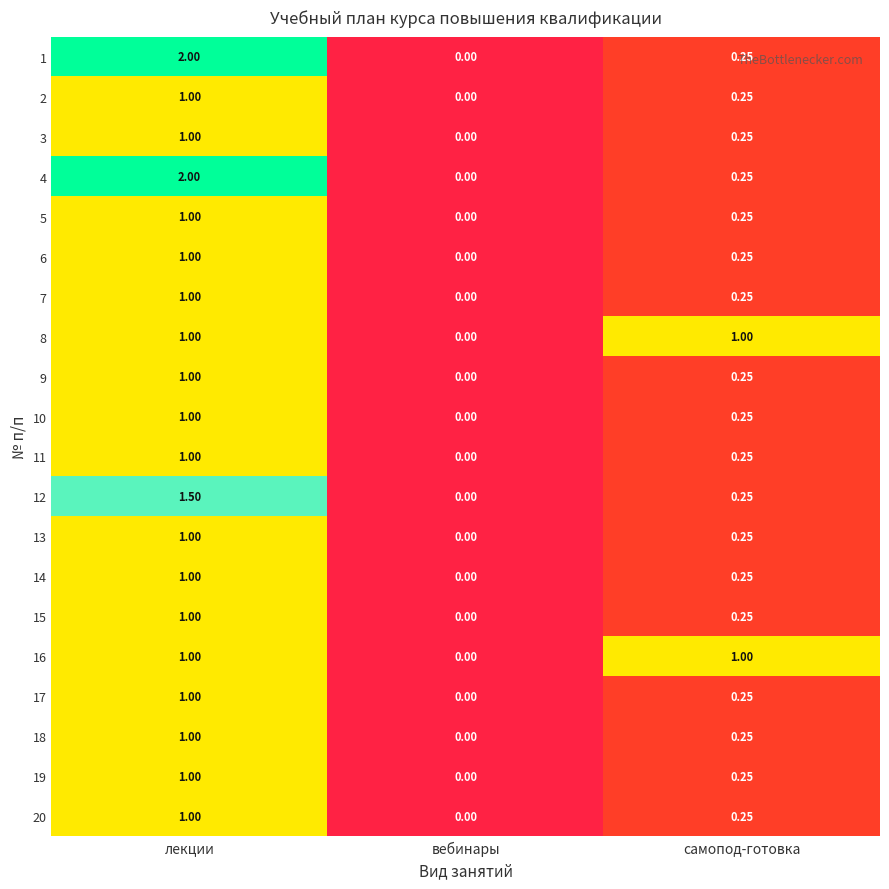

Is the value of 12 at самопод-готовка greater than the value of 7 at лекции?

No